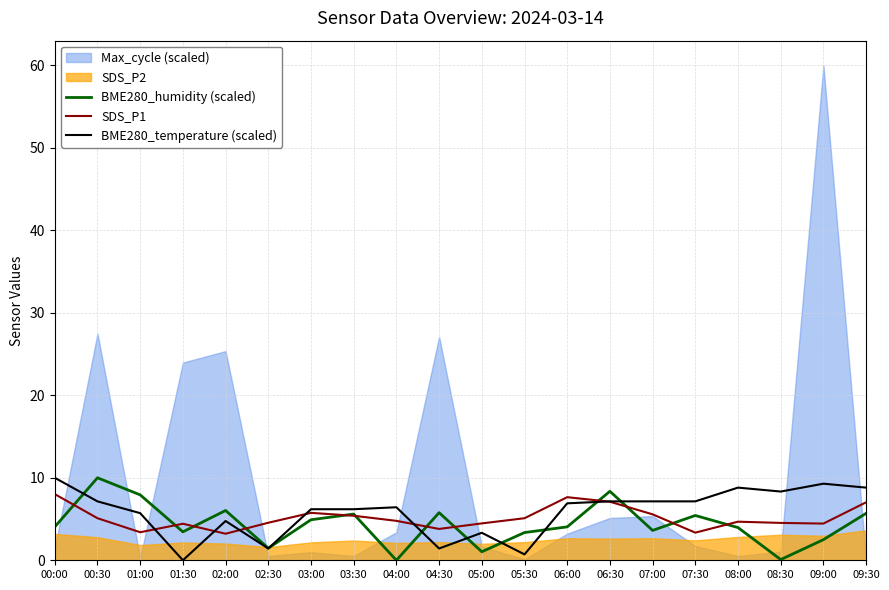

What is the average value of the SDS_P1 series?

5.1